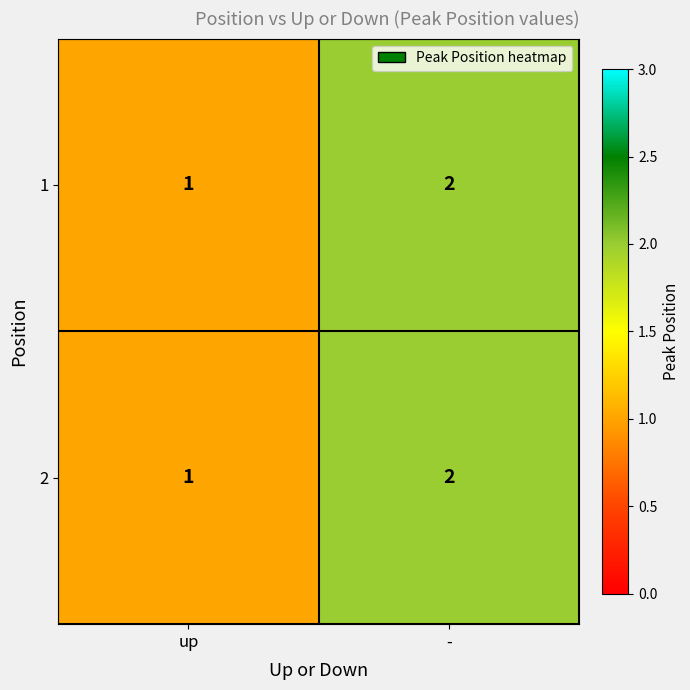

Which category has the lowest value across all series?

up